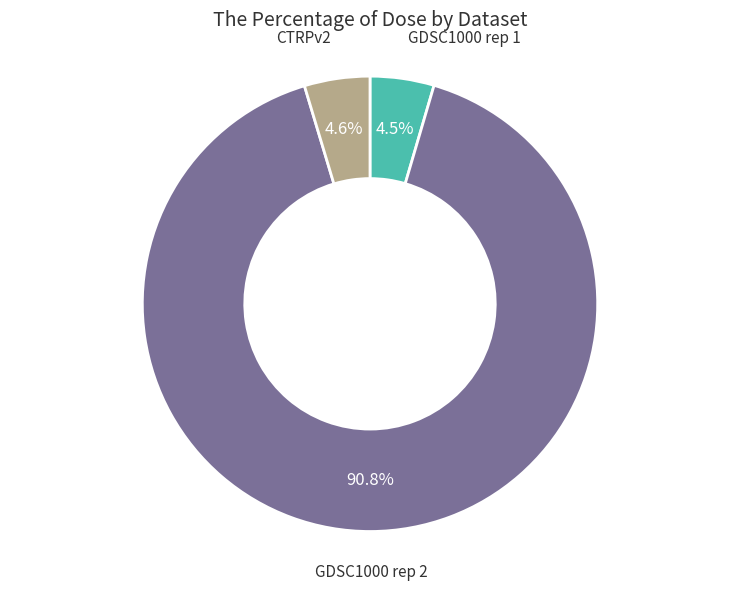

Is there any slice that represents more than half of the pie?

Yes